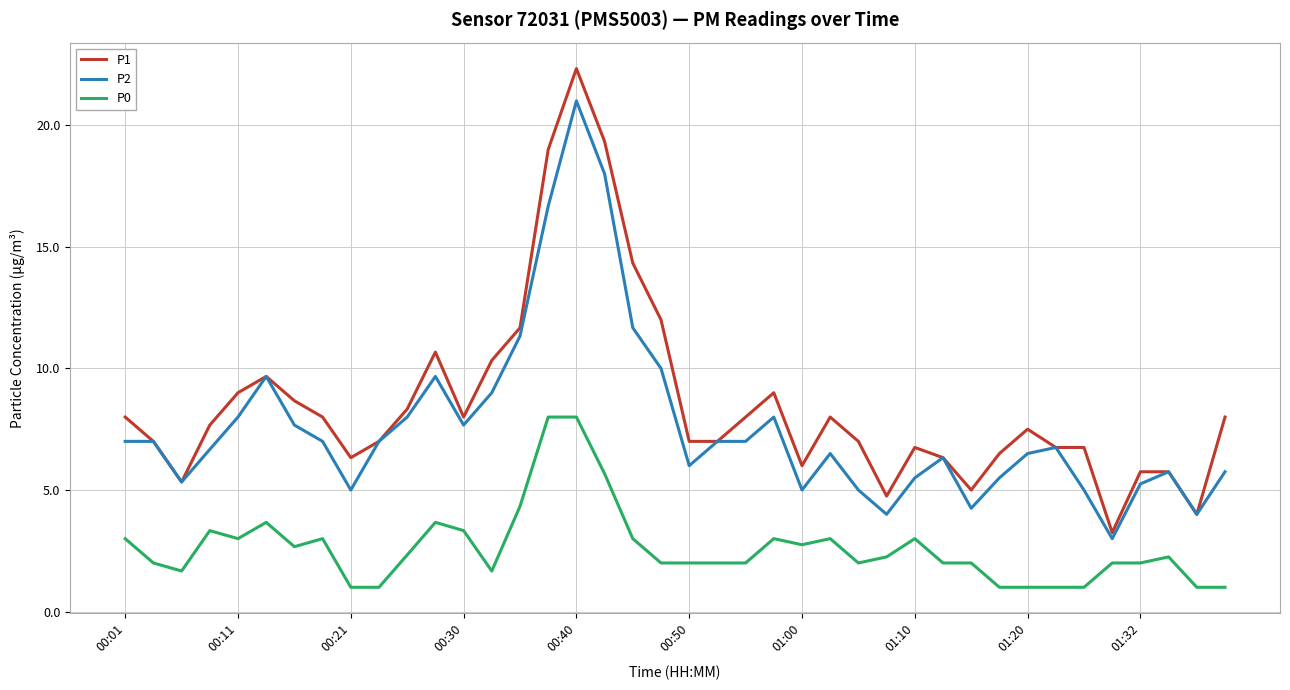

Which series has the largest range (max minus min)?

P1